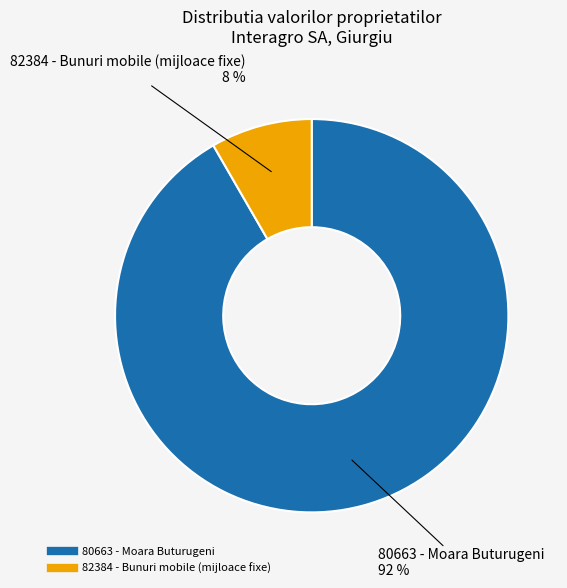

True or false: 80663 - Moara Buturugeni accounts for 92% of the total.

True